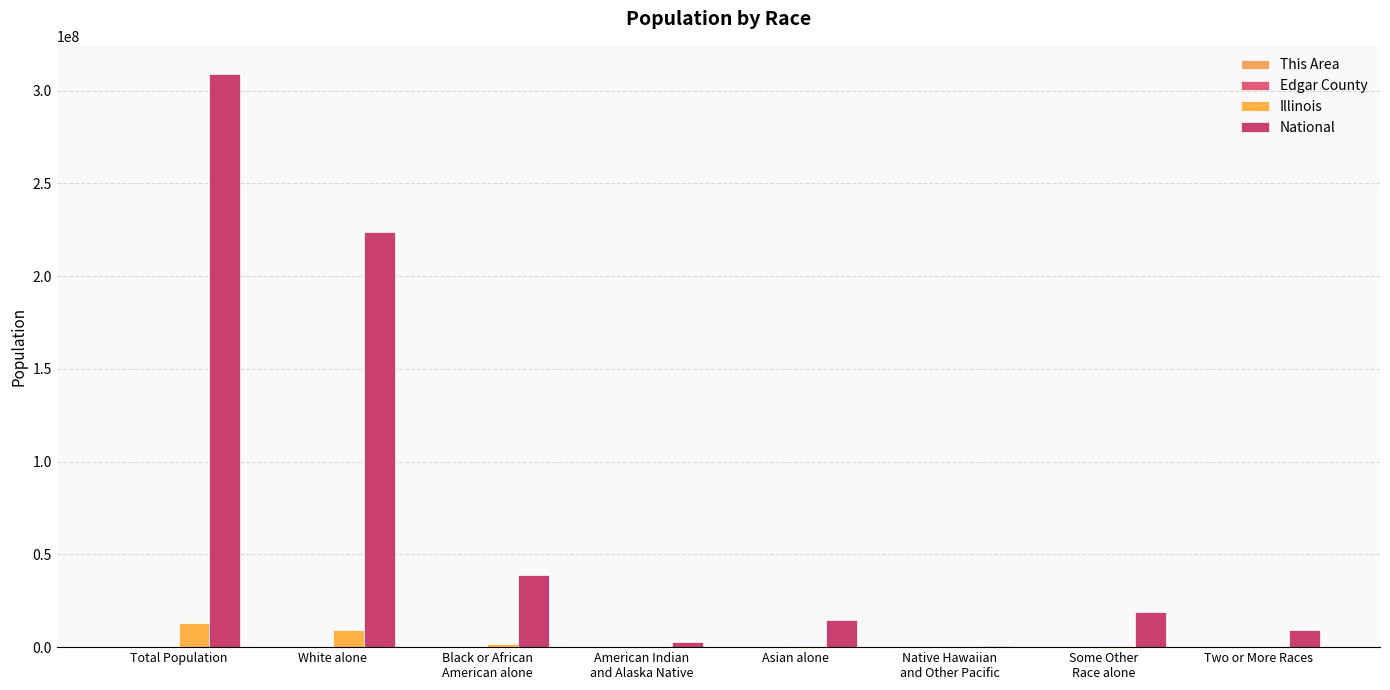

What is the label of the 8th bar from the left?

Two or More Races